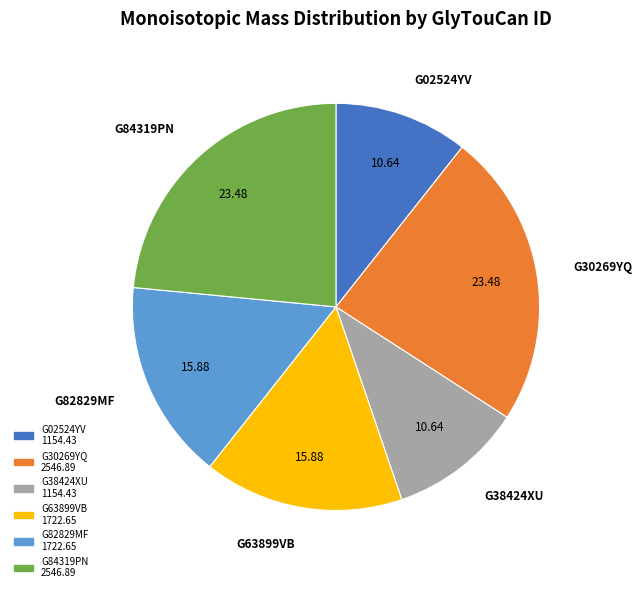

Is it true that G38424XU is 17% of the pie?

False